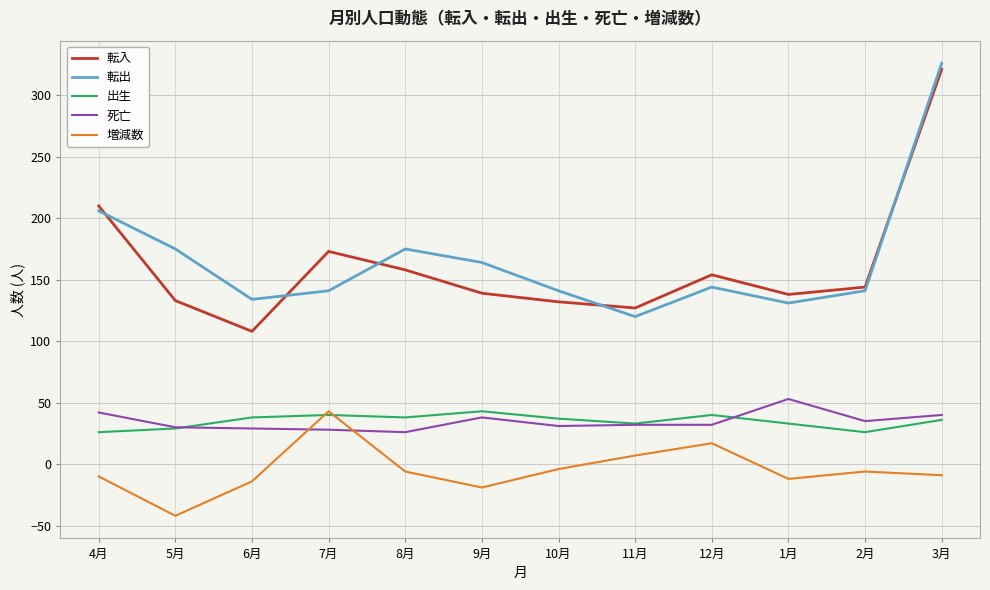

Is the value of 出生 at 7月 greater than the value of 転入 at 1月?

No